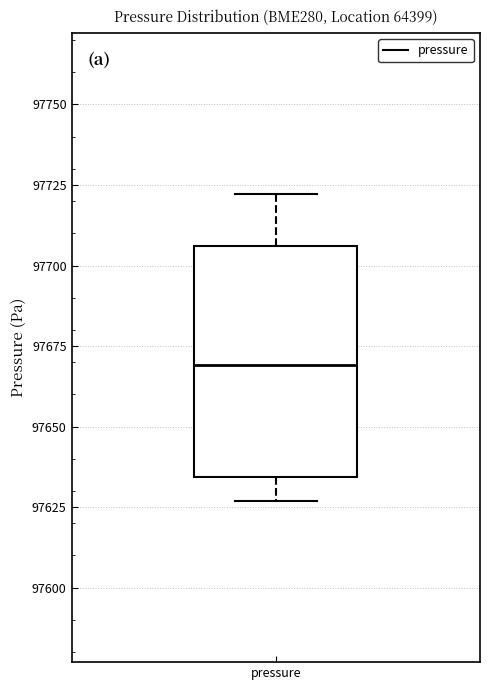

Where is the upper edge of the box for pressure on the y-axis? The values are not printed on the chart, so give them approximately, as read against the axis.

97705